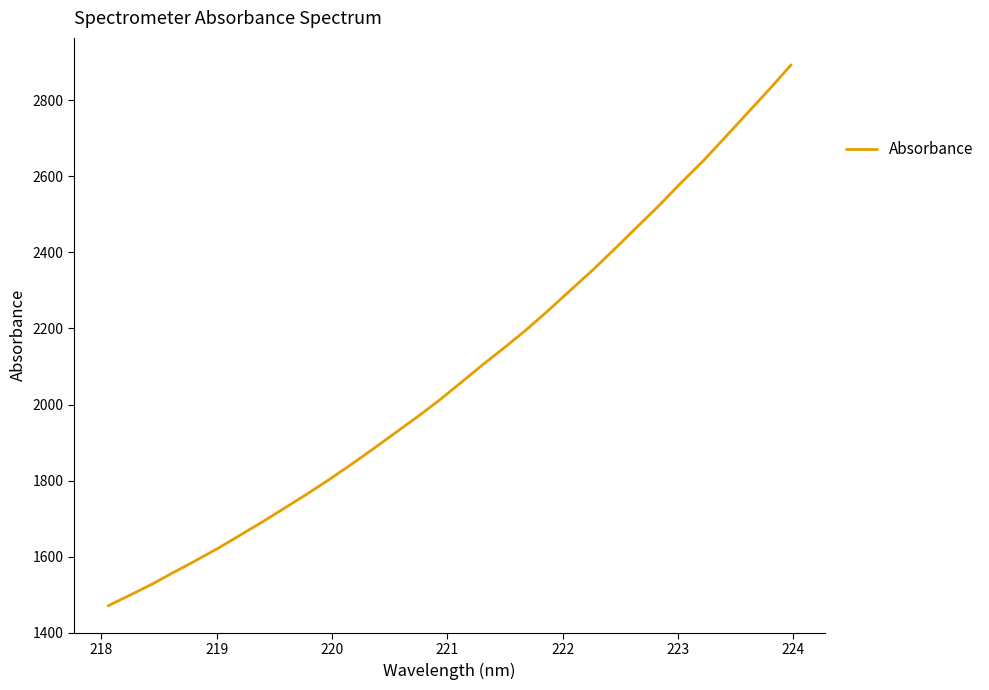

What is the sum of all values?

66765.7